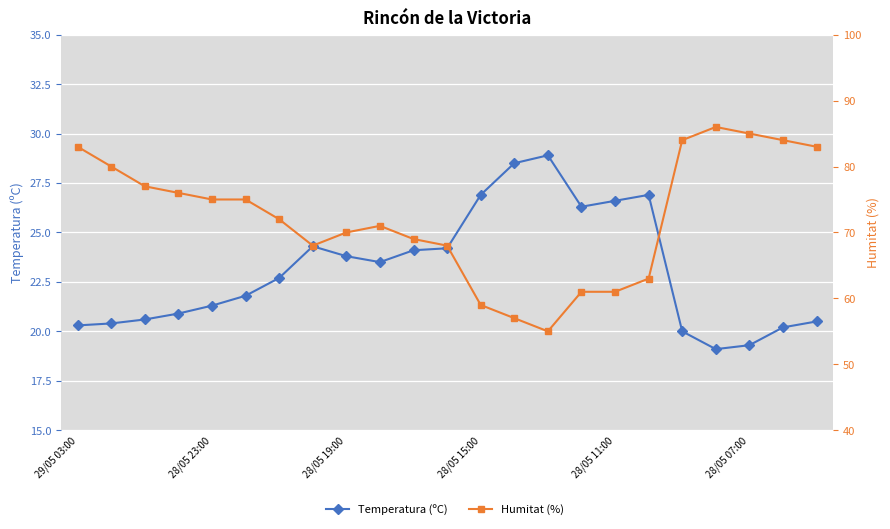

What is the difference between the second highest and second lowest values in the Humitat (%) series?

28.0